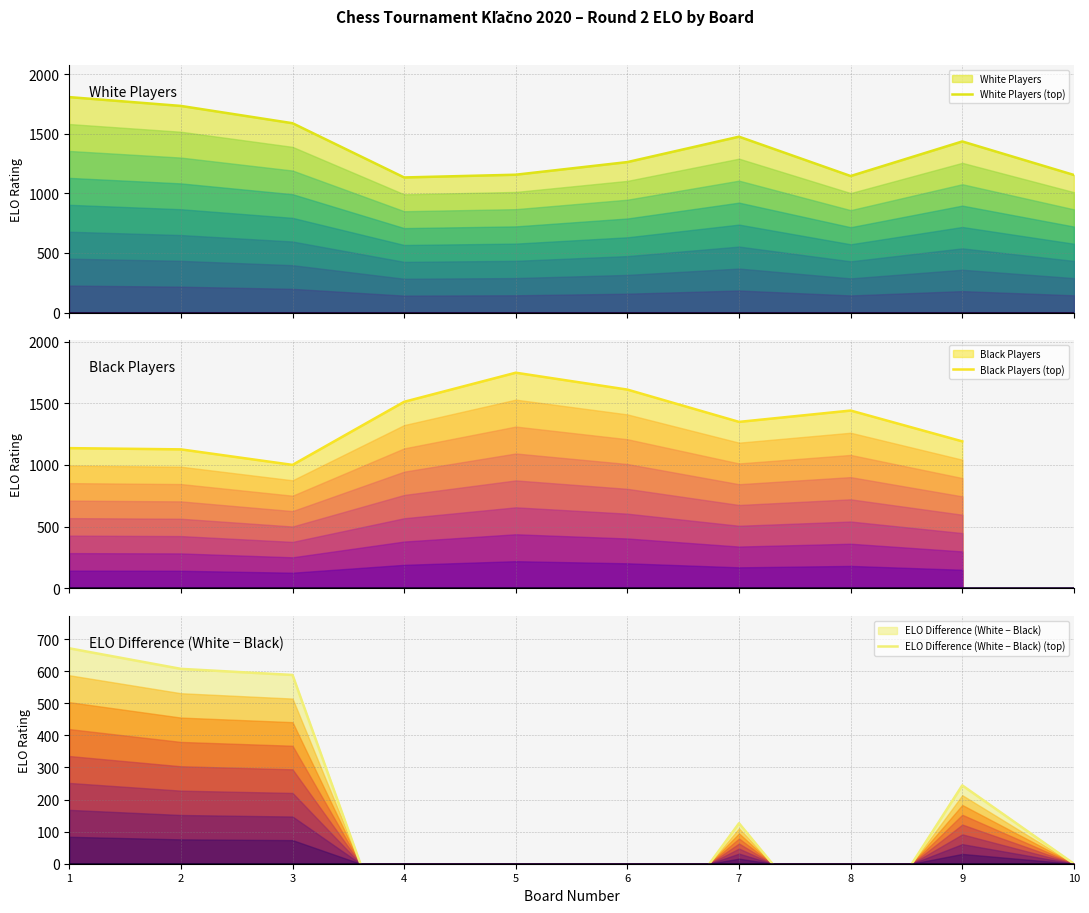

Which has a higher value, 2 or 5?

2